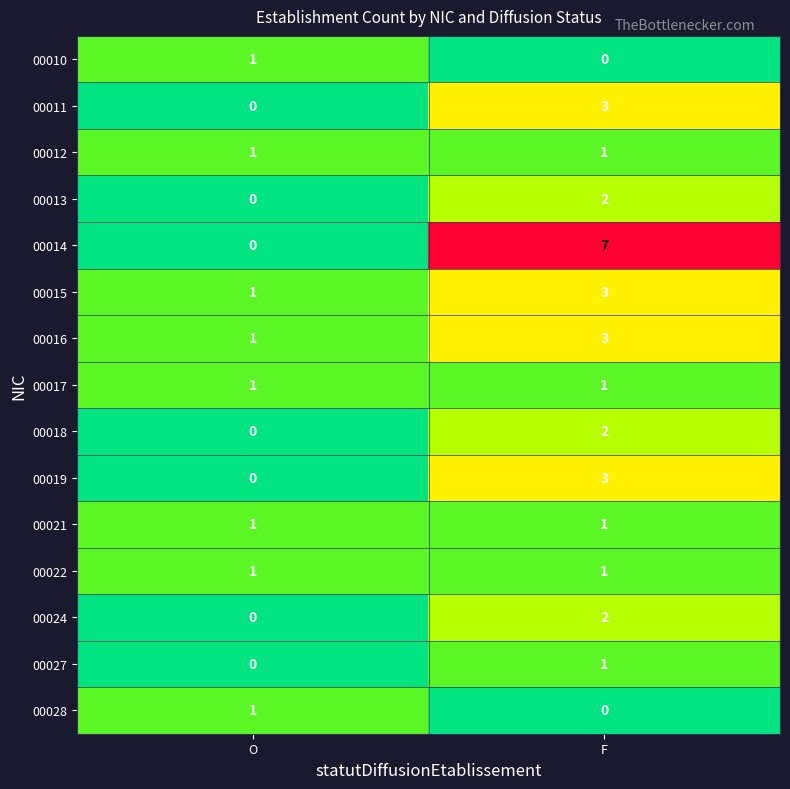

Reading left to right, list all the values displayed in this chart.

00010: 1	0
00011: 0	3
00012: 1	1
00013: 0	2
00014: 0	7
00015: 1	3
00016: 1	3
00017: 1	1
00018: 0	2
00019: 0	3
00021: 1	1
00022: 1	1
00024: 0	2
00027: 0	1
00028: 1	0